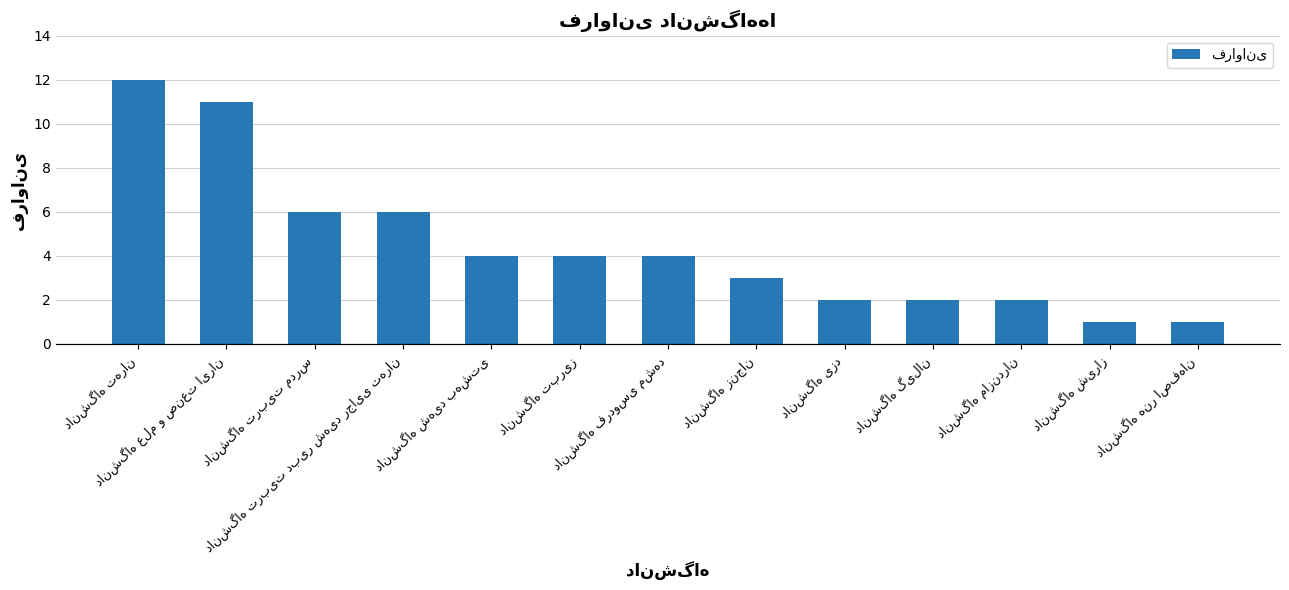

How many categories are shown in the chart?

13